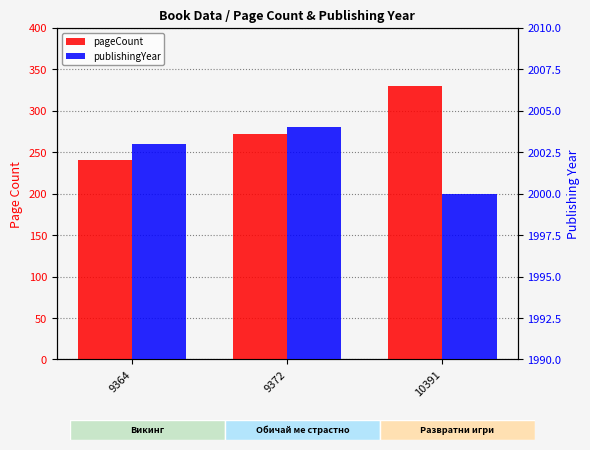

What is the lowest value of the publishingYear series?

2000